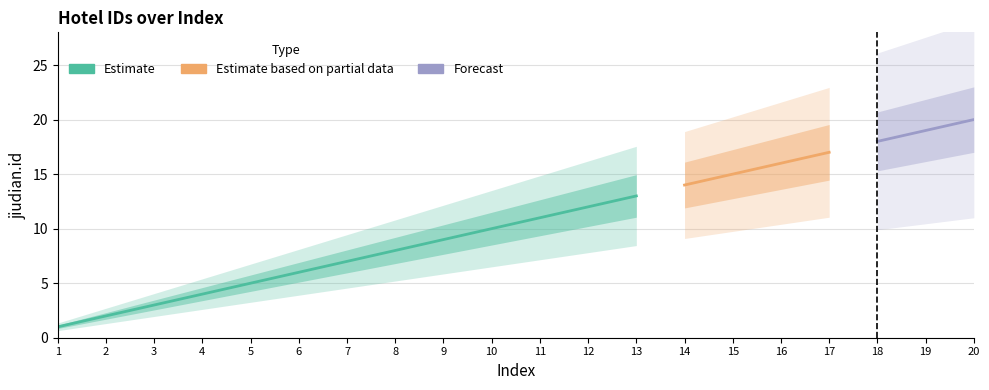

Between 4 and 10, which is larger?

10